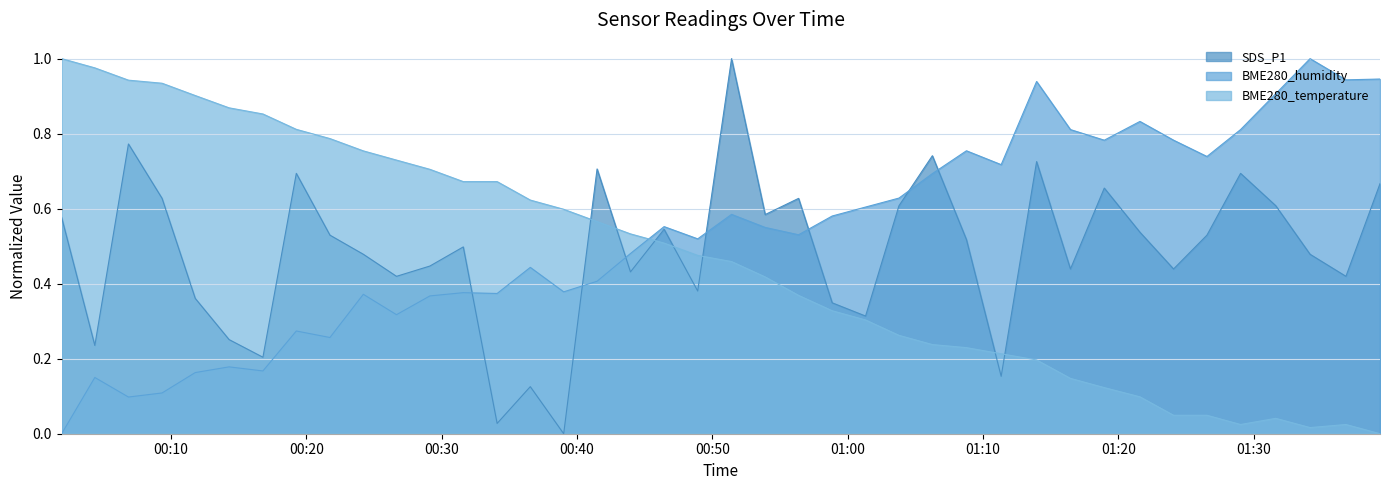

Reading left to right, what are all the values shown in this chart?

SDS_P1: 0.6	0.2	0.8	0.6	0.4	0.3	0.2	0.7	0.5	0.5	0.4	0.4	0.5	0.0	0.1	0.0	0.7	0.4	0.5	0.4	1.0	0.6	0.6	0.3	0.3	0.6	0.7	0.5	0.2	0.7	0.4	0.7	0.5	0.4	0.5	0.7	0.6	0.5	0.4	0.7
BME280_humidity: 0.0	0.2	0.1	0.1	0.2	0.2	0.2	0.3	0.3	0.4	0.3	0.4	0.4	0.4	0.4	0.4	0.4	0.5	0.6	0.5	0.6	0.6	0.5	0.6	0.6	0.6	0.7	0.8	0.7	0.9	0.8	0.8	0.8	0.8	0.7	0.8	0.9	1.0	0.9	0.9
BME280_temperature: 1.0	1.0	0.9	0.9	0.9	0.9	0.9	0.8	0.8	0.8	0.7	0.7	0.7	0.7	0.6	0.6	0.6	0.5	0.5	0.5	0.5	0.4	0.4	0.3	0.3	0.3	0.2	0.2	0.2	0.2	0.1	0.1	0.1	0.0	0.0	0.0	0.0	0.0	0.0	0.0